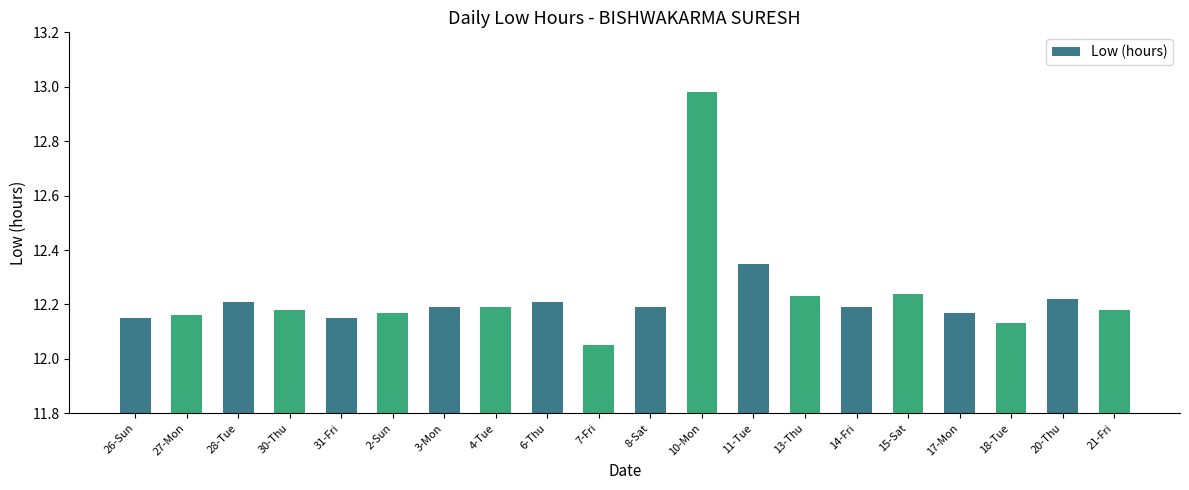

At which category does the chart reach its peak across all series?

10-Mon